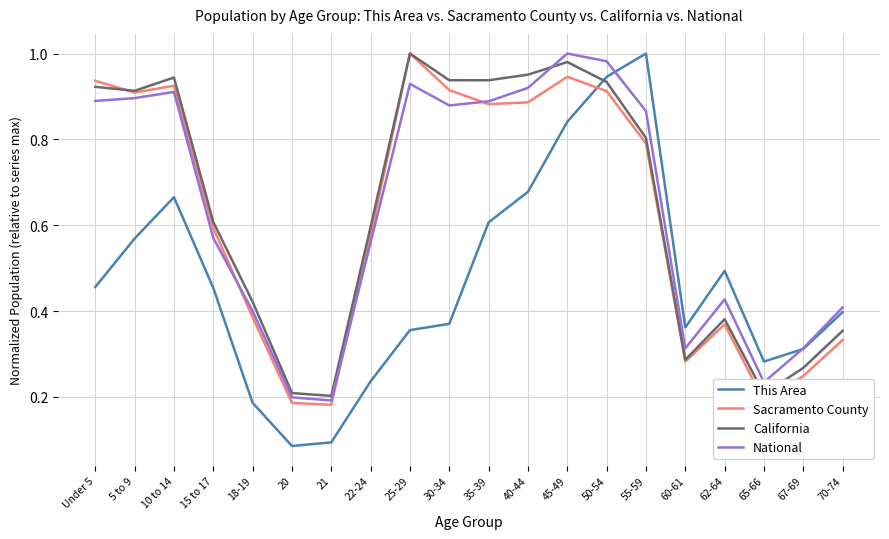

At how many categories does at least one series exceed 0?

20